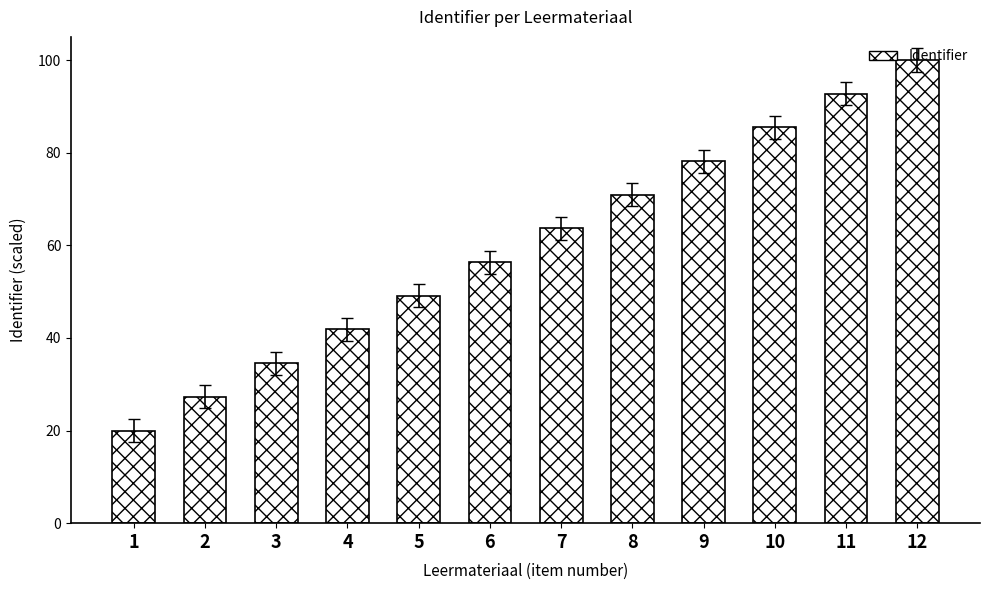

Is it true that the value at 11 is 92.7?

True